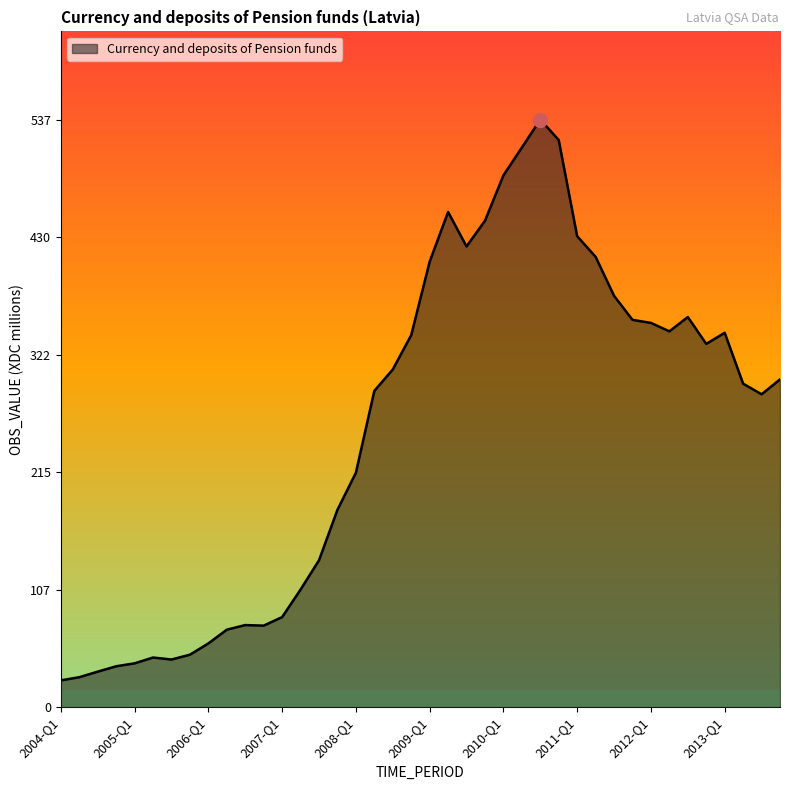

What is the minimum value shown in the chart?

24.5